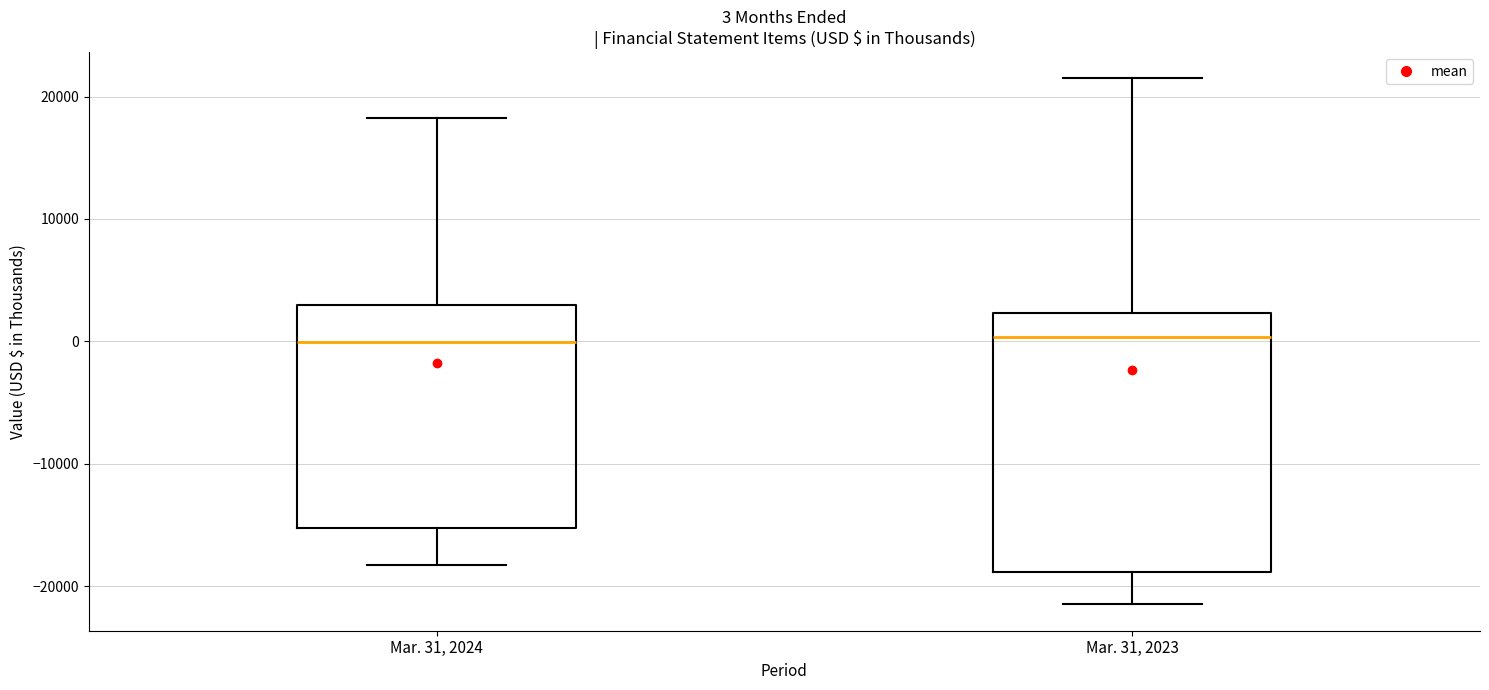

Which box is the tallest, from its lower edge to its upper edge?

Mar. 31, 2023